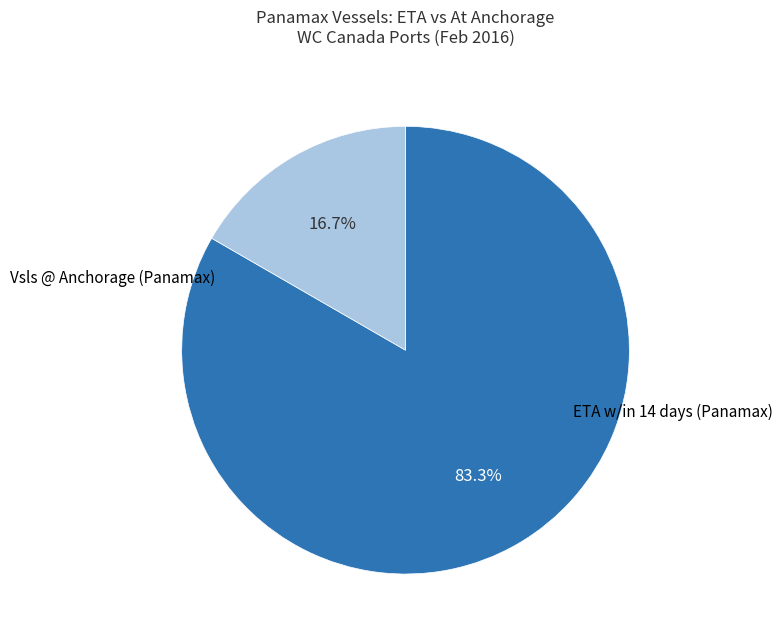

To the nearest percent, what percentage of the pie is Vsls @ Anchorage (Panamax)?

17%